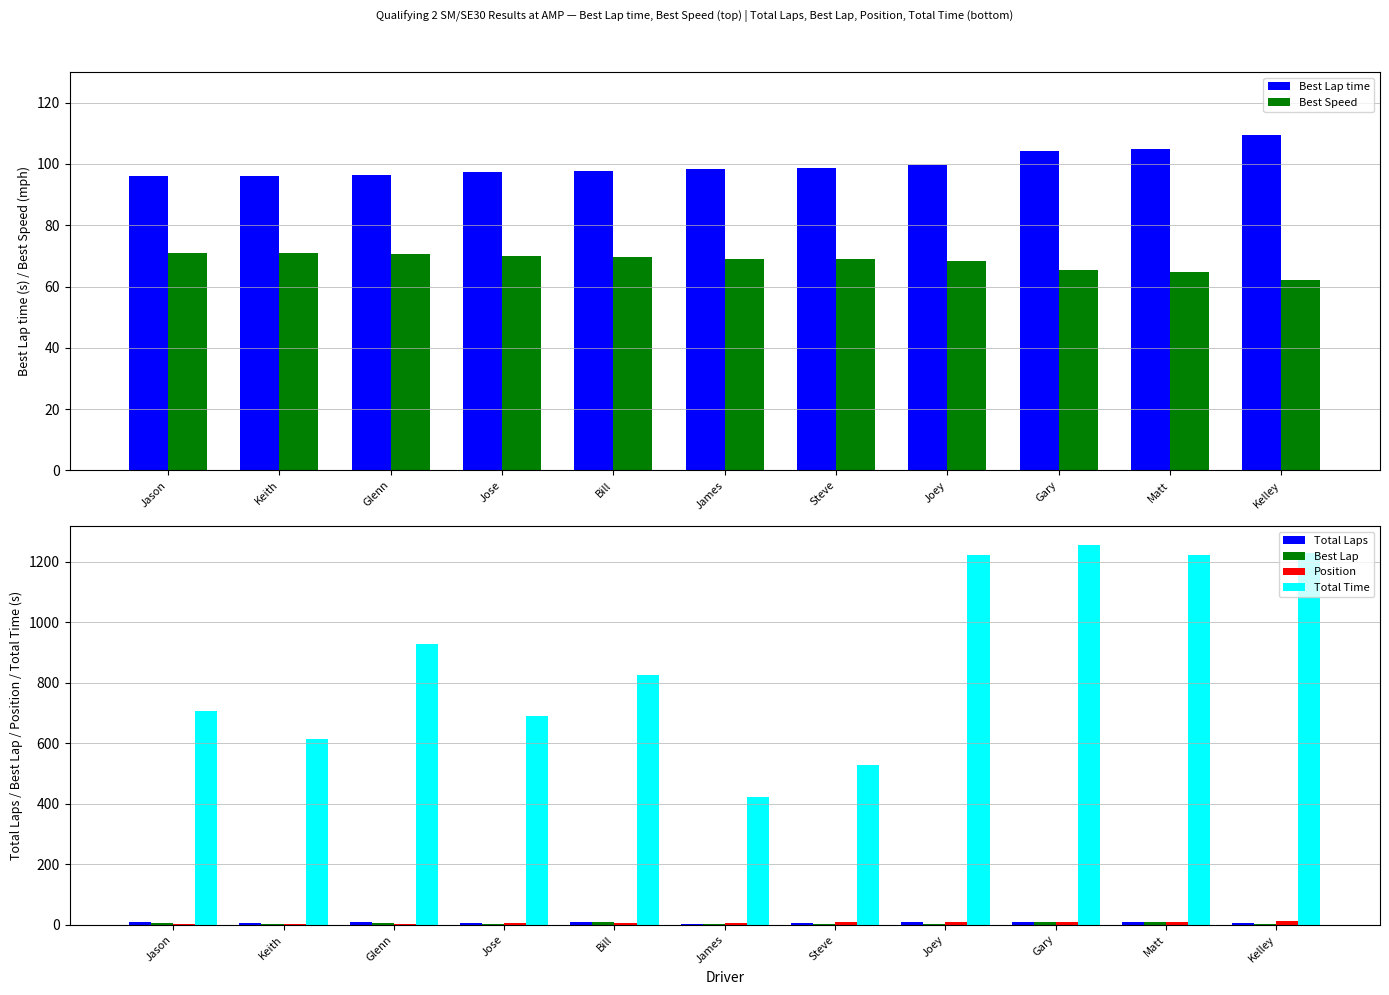

How many distinct data groups are displayed?

6